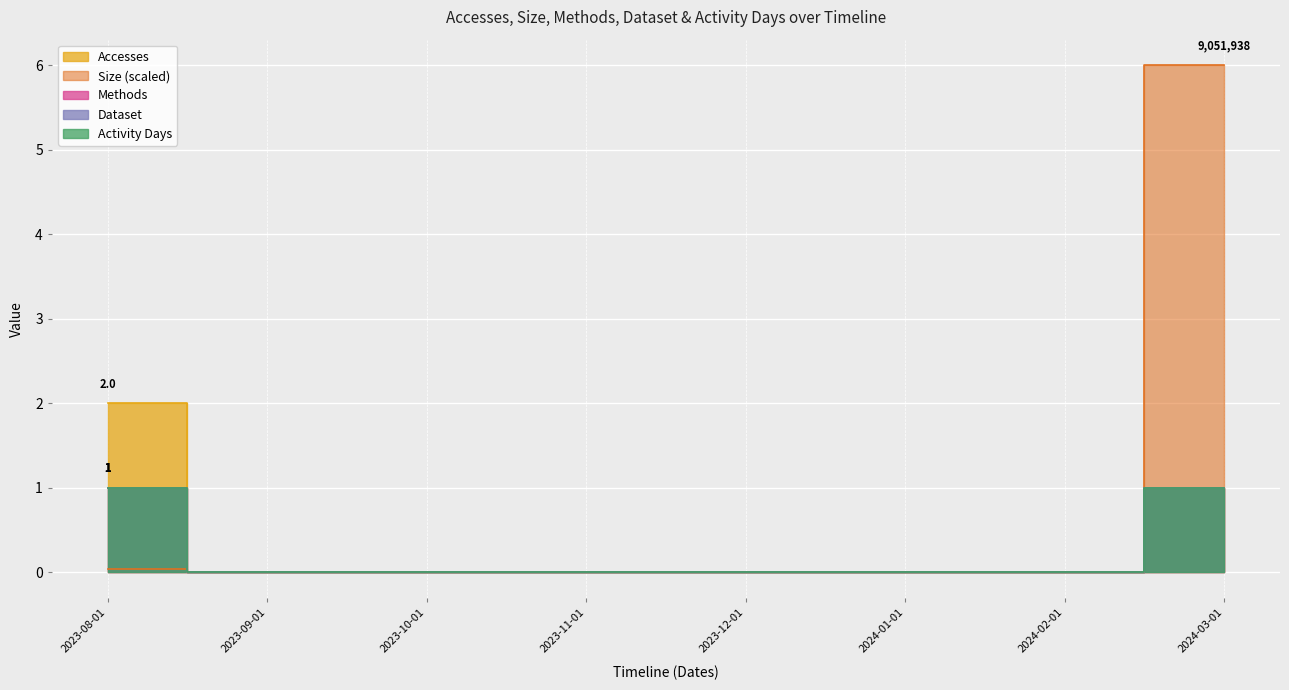

The Methods series shows 0.0 at 2023-10-01. True or false?

True